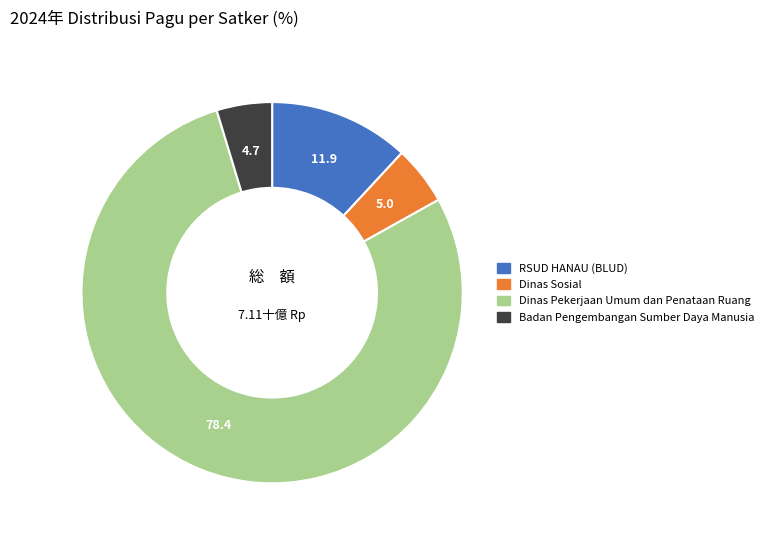

Is there a majority slice in this chart?

Yes